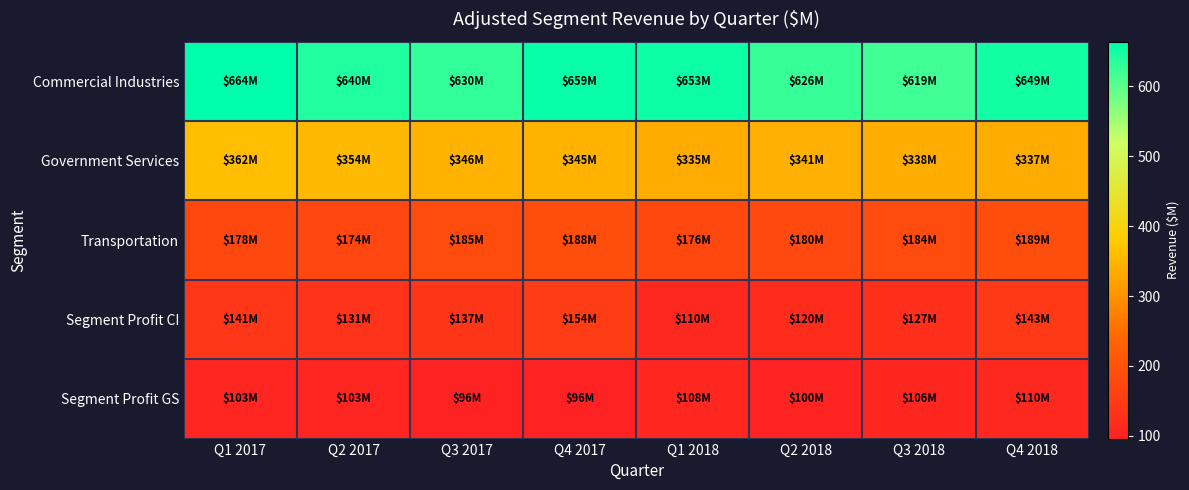

Which has a higher value, Q3 2018 or Q2 2017?

Q2 2017